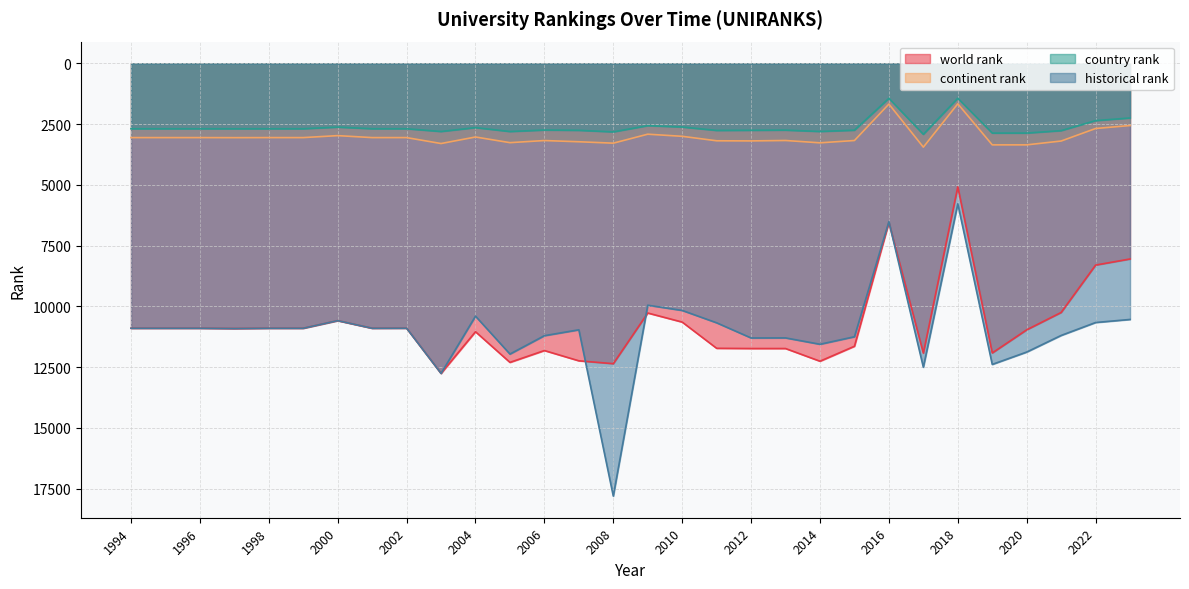

Which series has the largest total across all categories?

historical rank